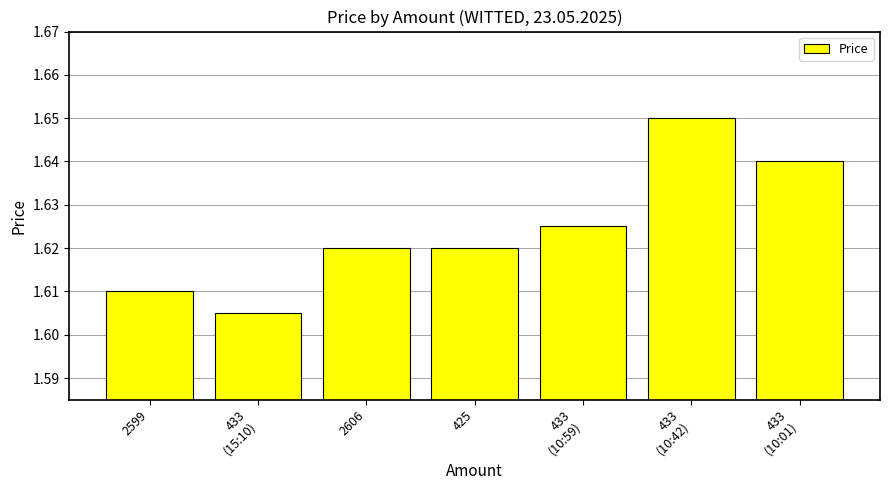

The chart shows a value of 1.1 at 433
(10:59). True or false?

False